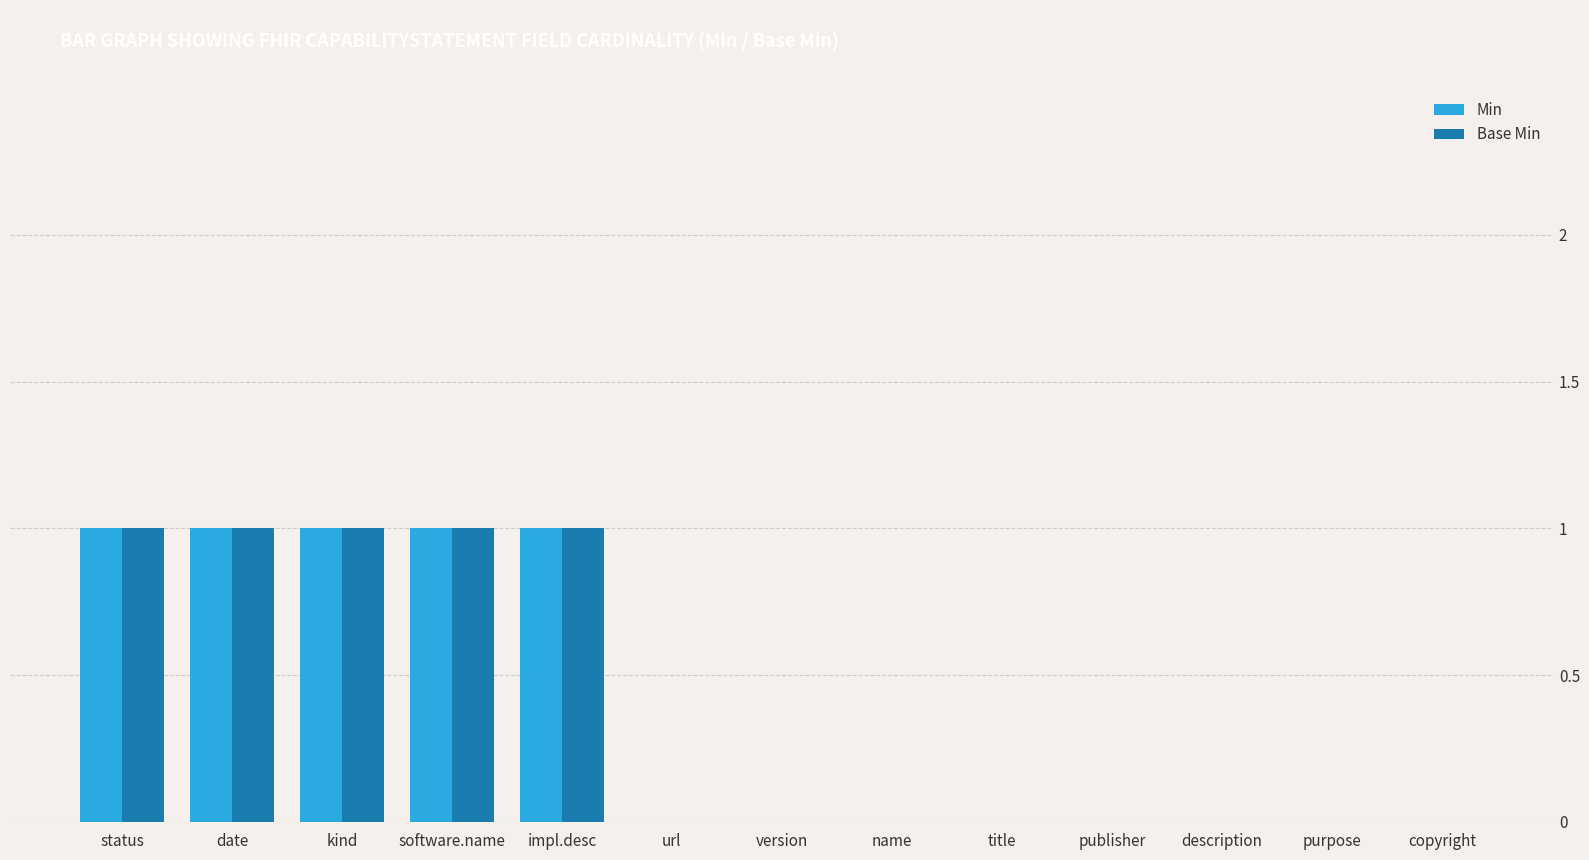

True or false: Base Min has a value of 1 at kind.

True